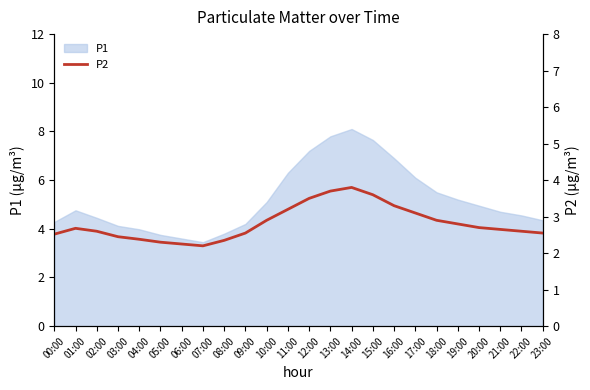

Is it true that P1 equals 5.6 at 00:00?

False